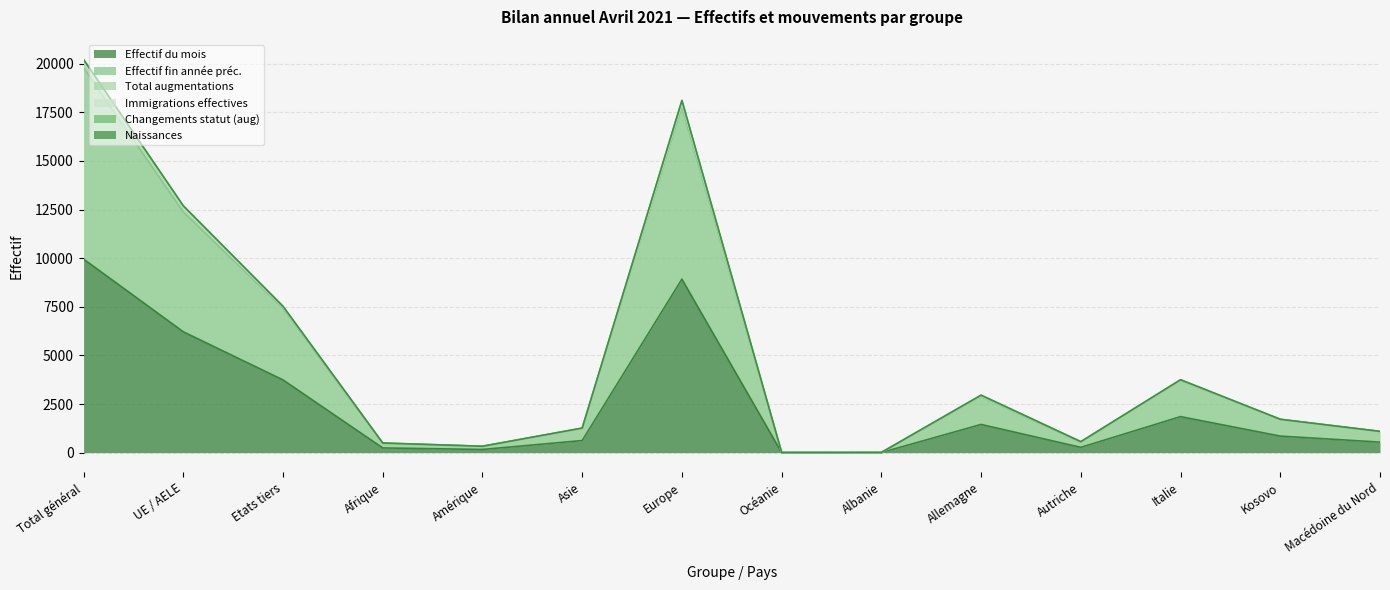

What is the difference between the Effectif fin année préc. values at UE / AELE and Europe?

5372